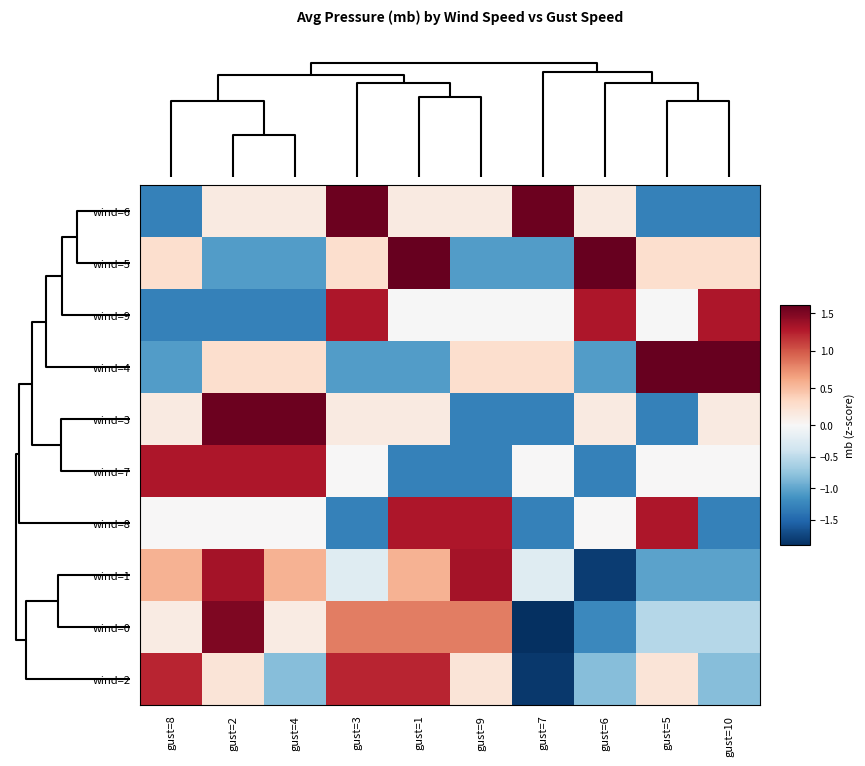

What is the difference between the highest and lowest values at gust=2?

2.9